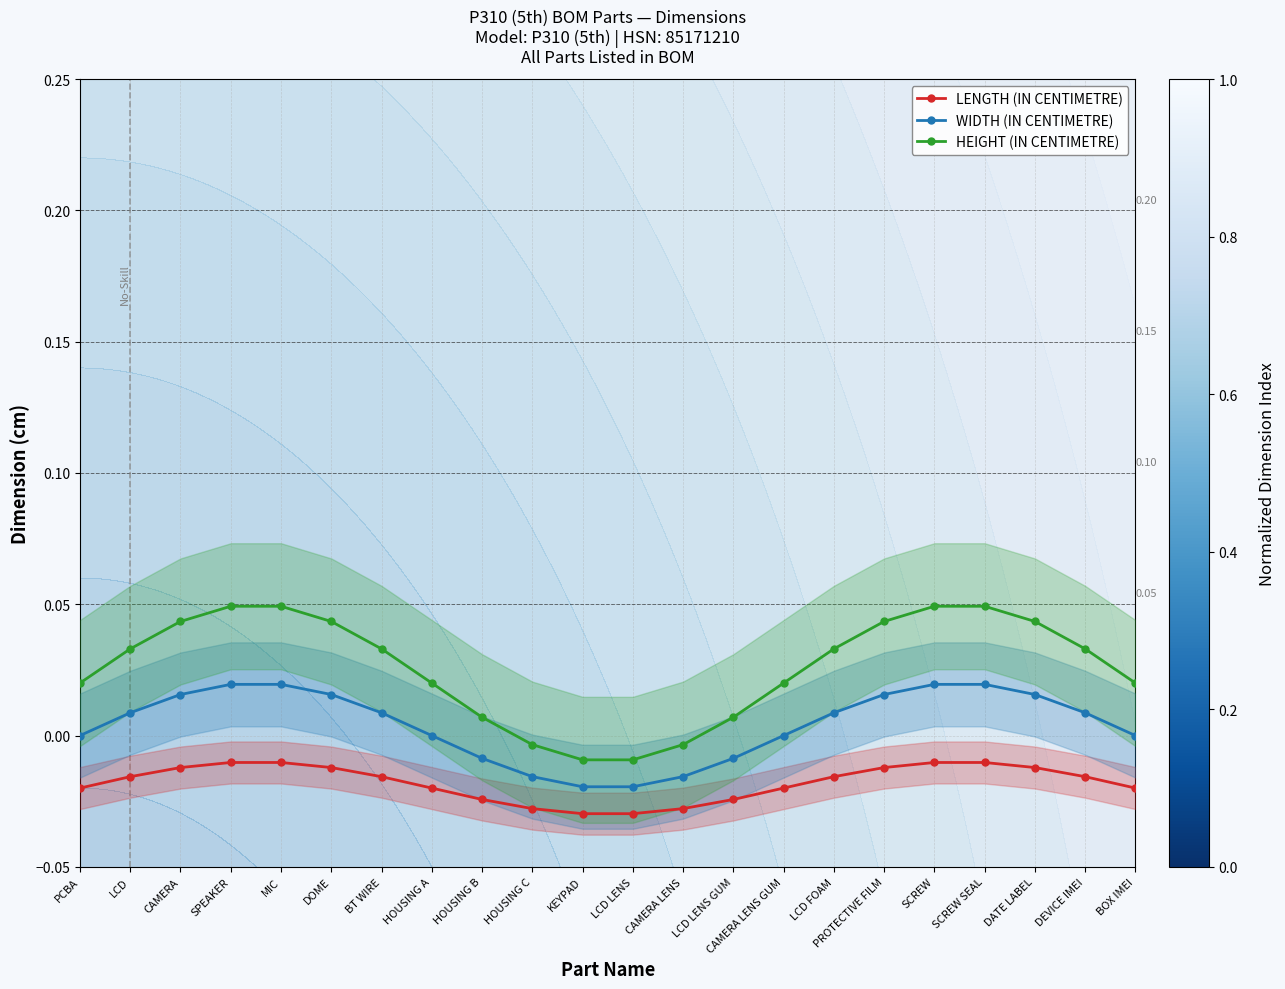

How many data points in HEIGHT (IN CENTIMETRE) are less than 0?

4